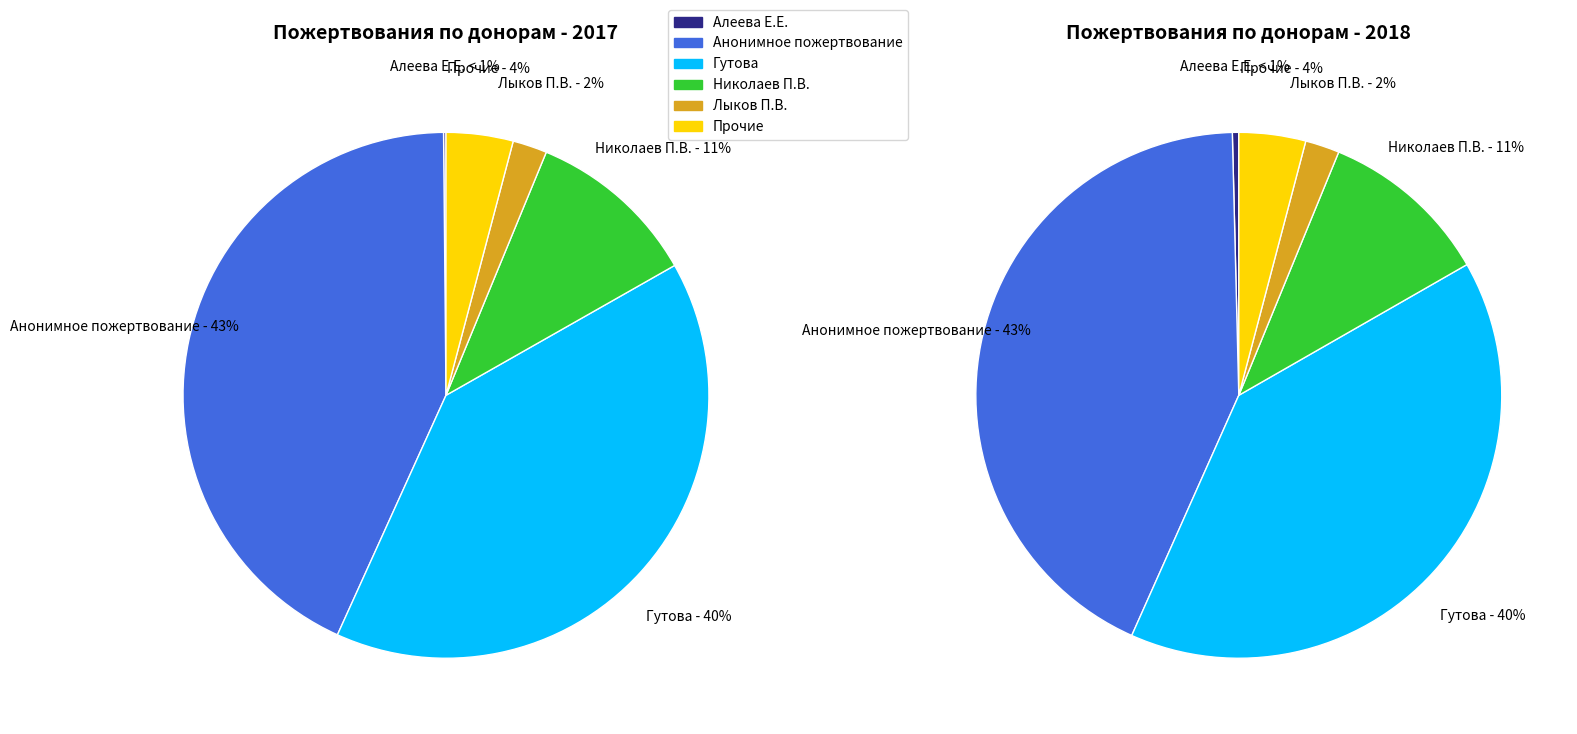

Is 28 the majority of the pie?

No